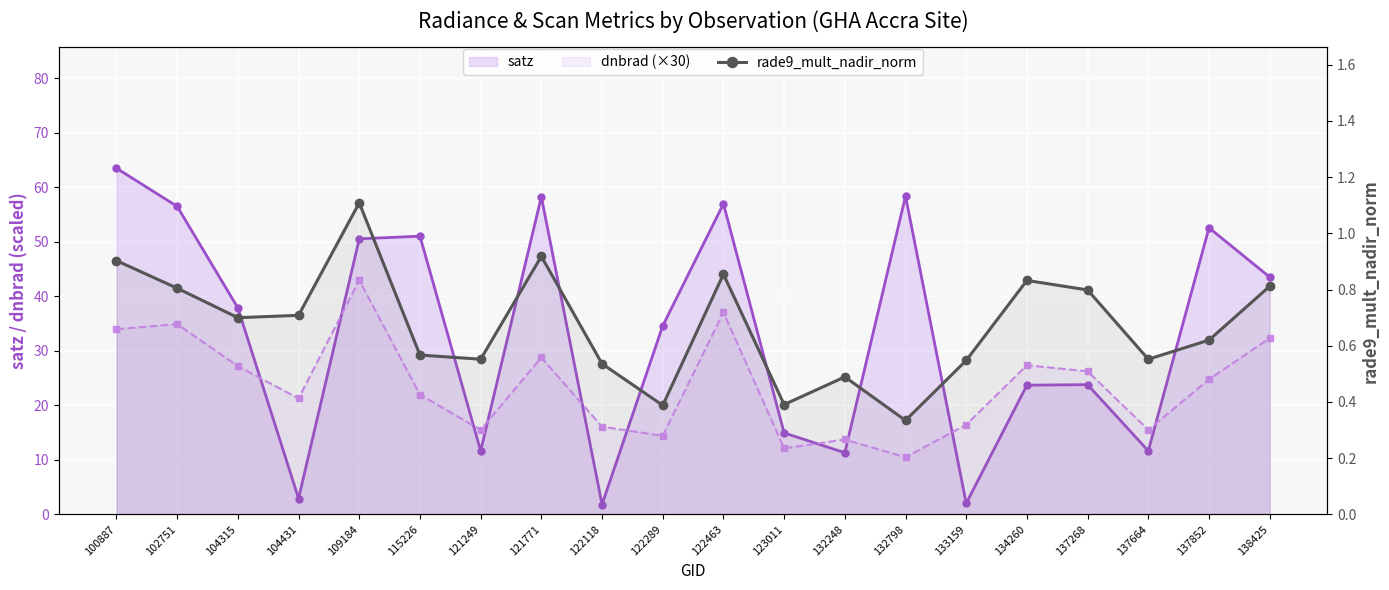

True or false: there are more than 0 points higher than both neighbors.

True